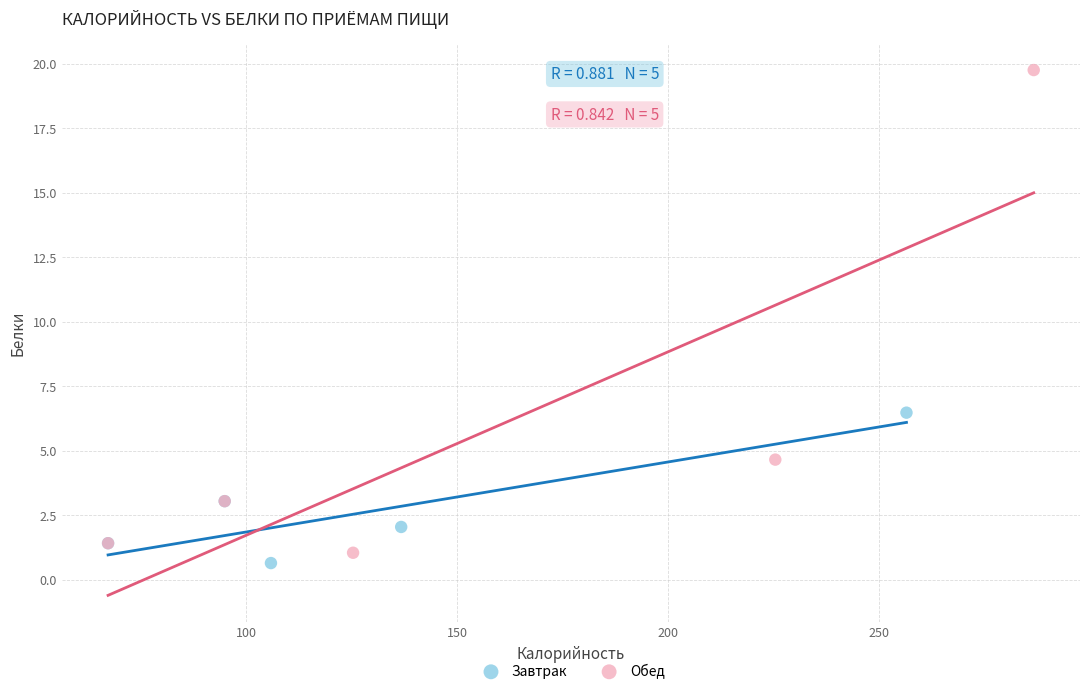

Which series has the largest Y range (max minus min)?

Обед